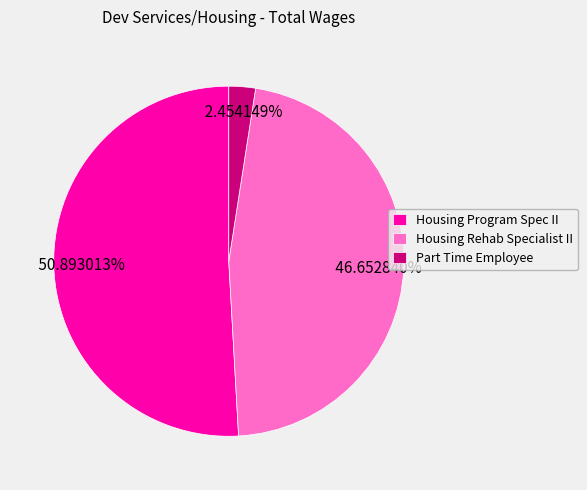

To the nearest percent, what is the difference between the Housing Rehab Specialist II and Housing Program Spec II slice percentages?

4%